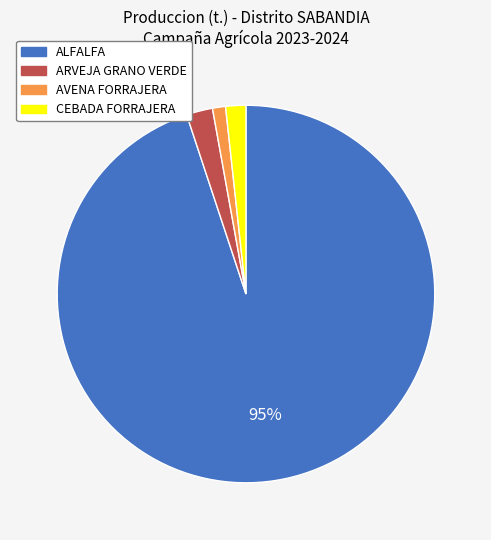

What percentage is the CEBADA FORRAJERA slice, to the nearest percent?

2%